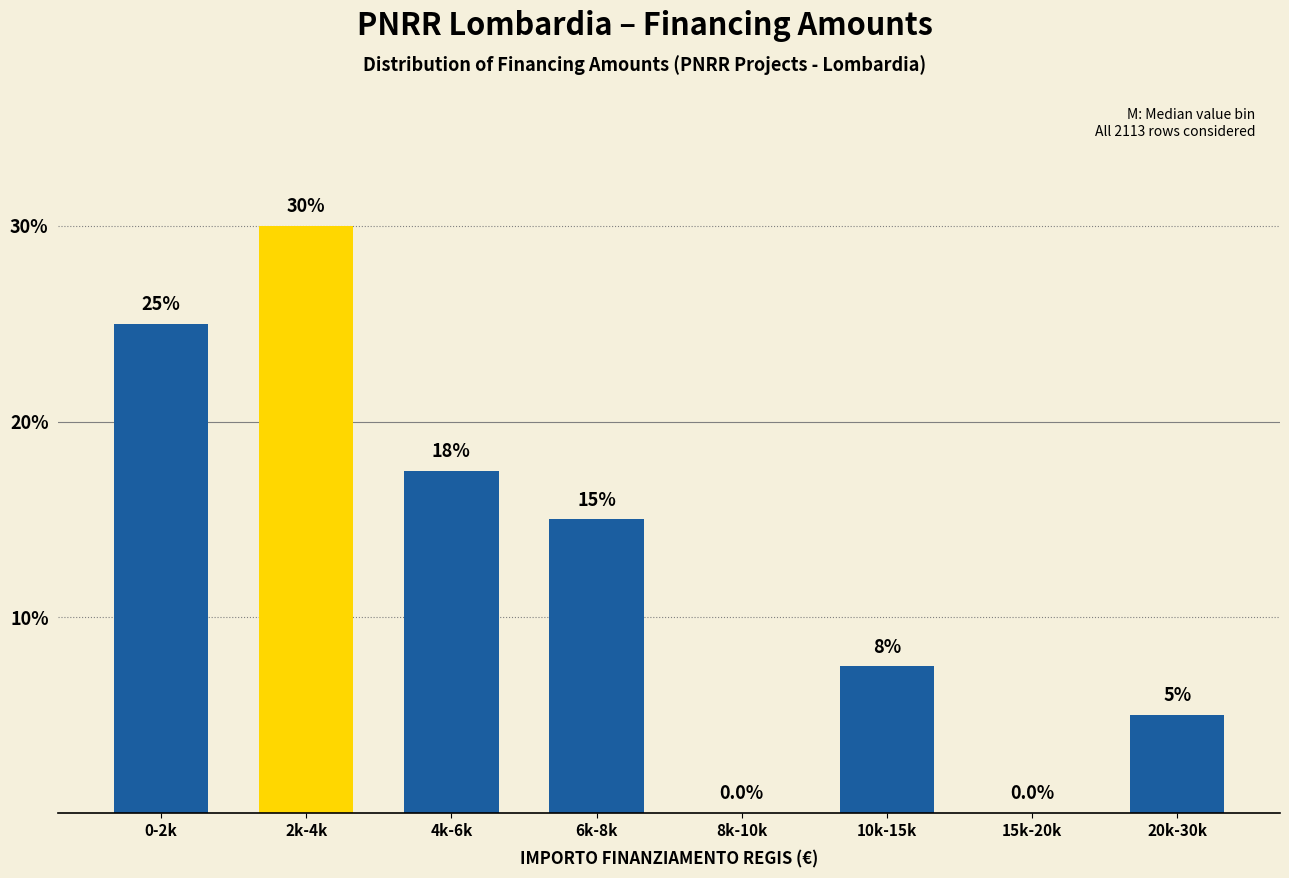

Reading left to right, extract all data points from this chart.

0-2k=25.0	2k-4k=30.0	4k-6k=17.5	6k-8k=15.0	8k-10k=0.0	10k-15k=7.5	15k-20k=0.0	20k-30k=5.0